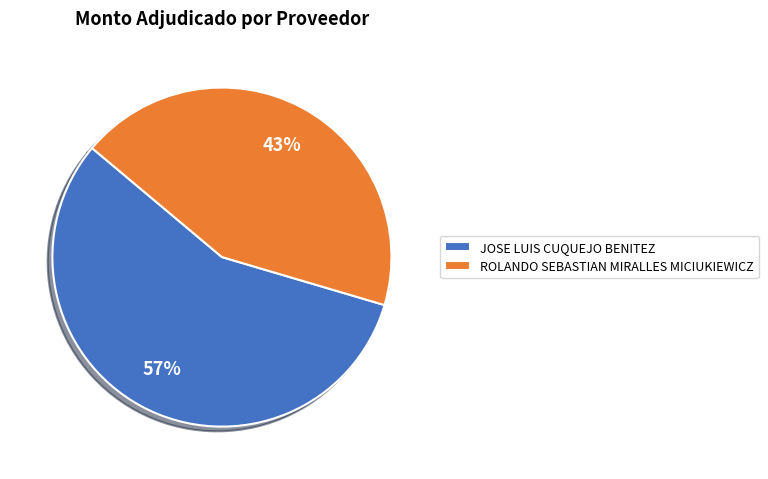

To the nearest percent, what is the combined percentage of ROLANDO SEBASTIAN MIRALLES MICIUKIEWICZ and JOSE LUIS CUQUEJO BENITEZ?

100%